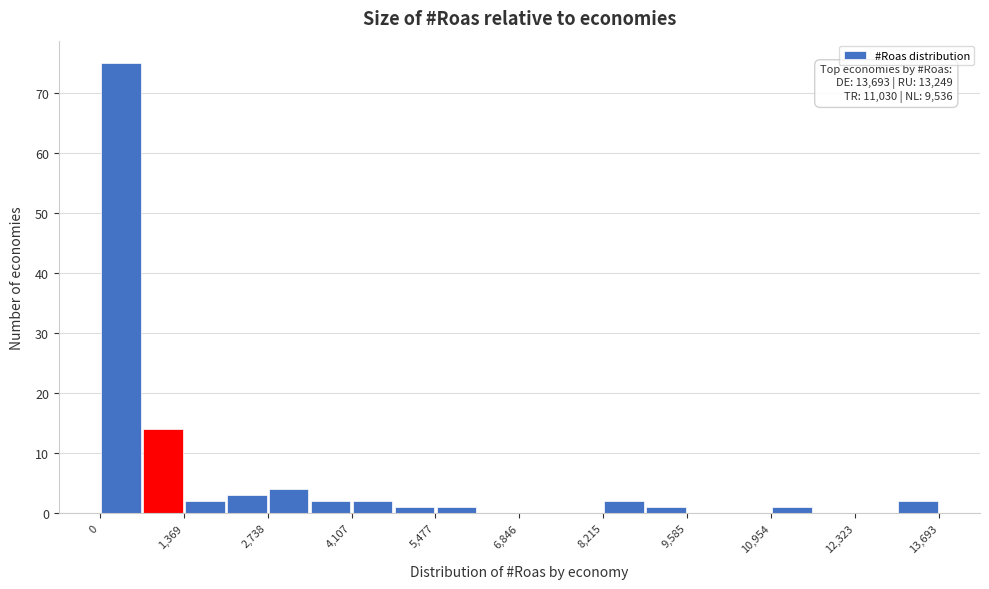

Read against the x-axis, roughly where is the centre of the tallest bar?

400